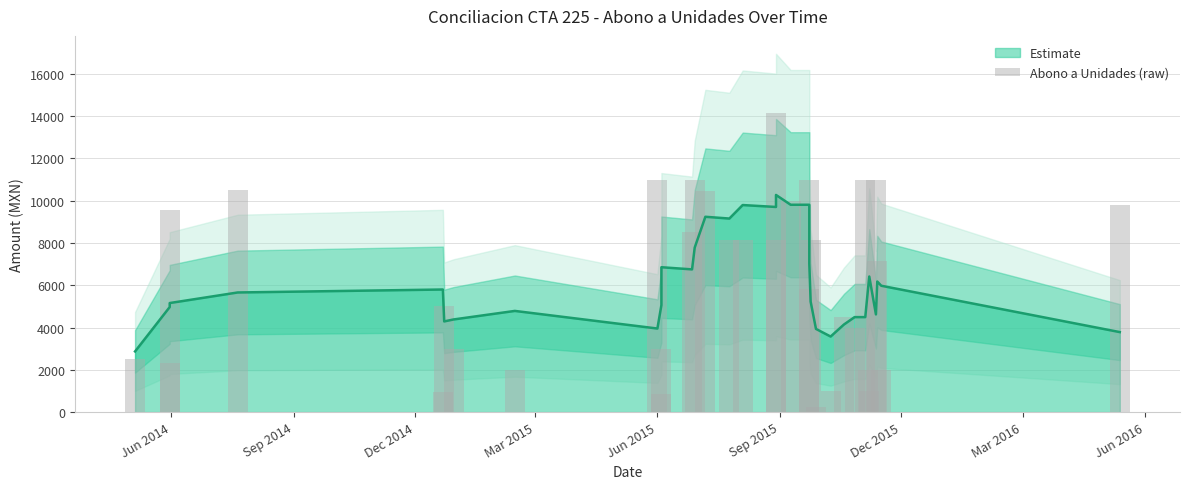

Are the bars horizontal?

No